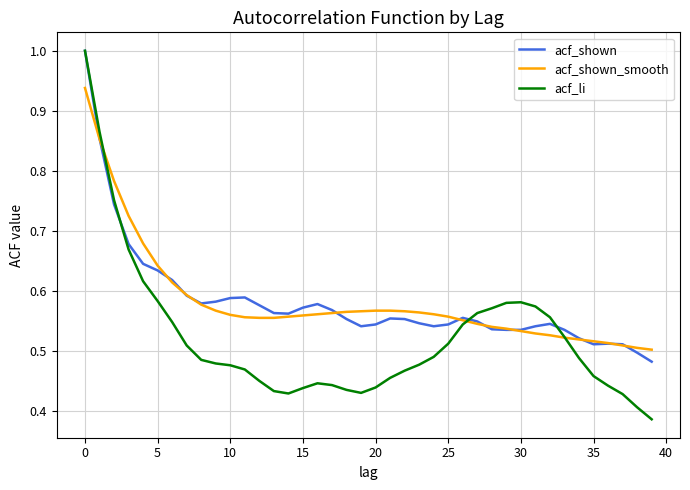

What is the sum of all acf_shown_smooth values?

23.3